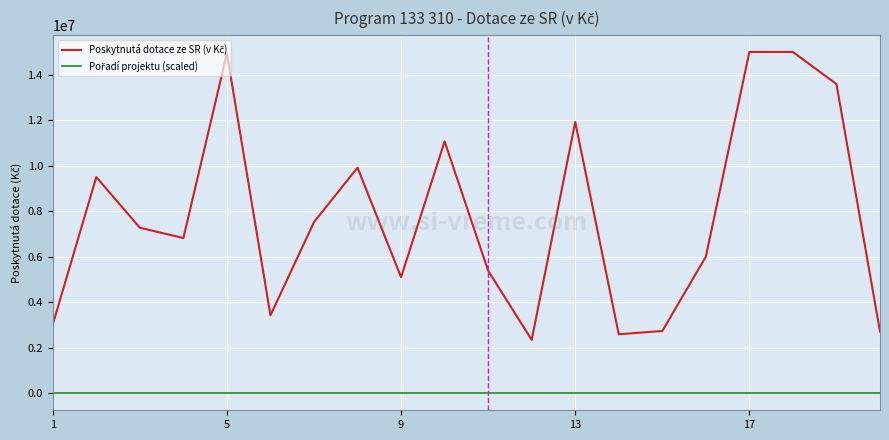

What is the greatest value displayed?

15000000.0